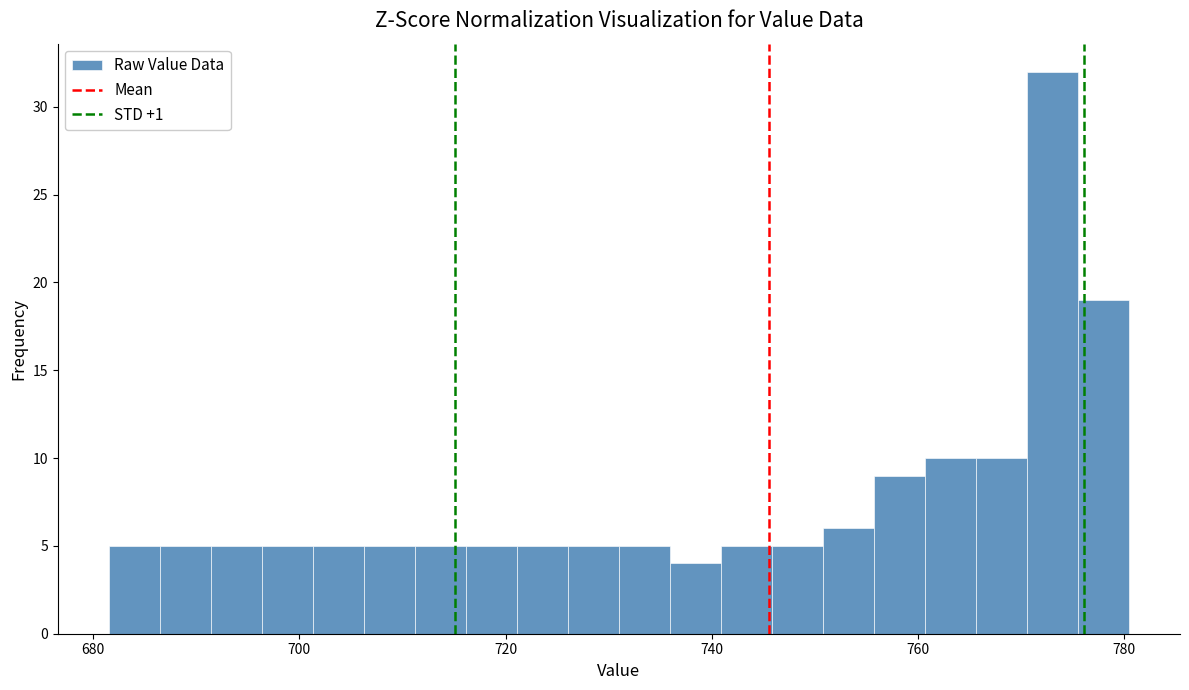

Around what value on the x-axis is the tallest bar? Give the approximate position of its centre, as read against the axis.

774